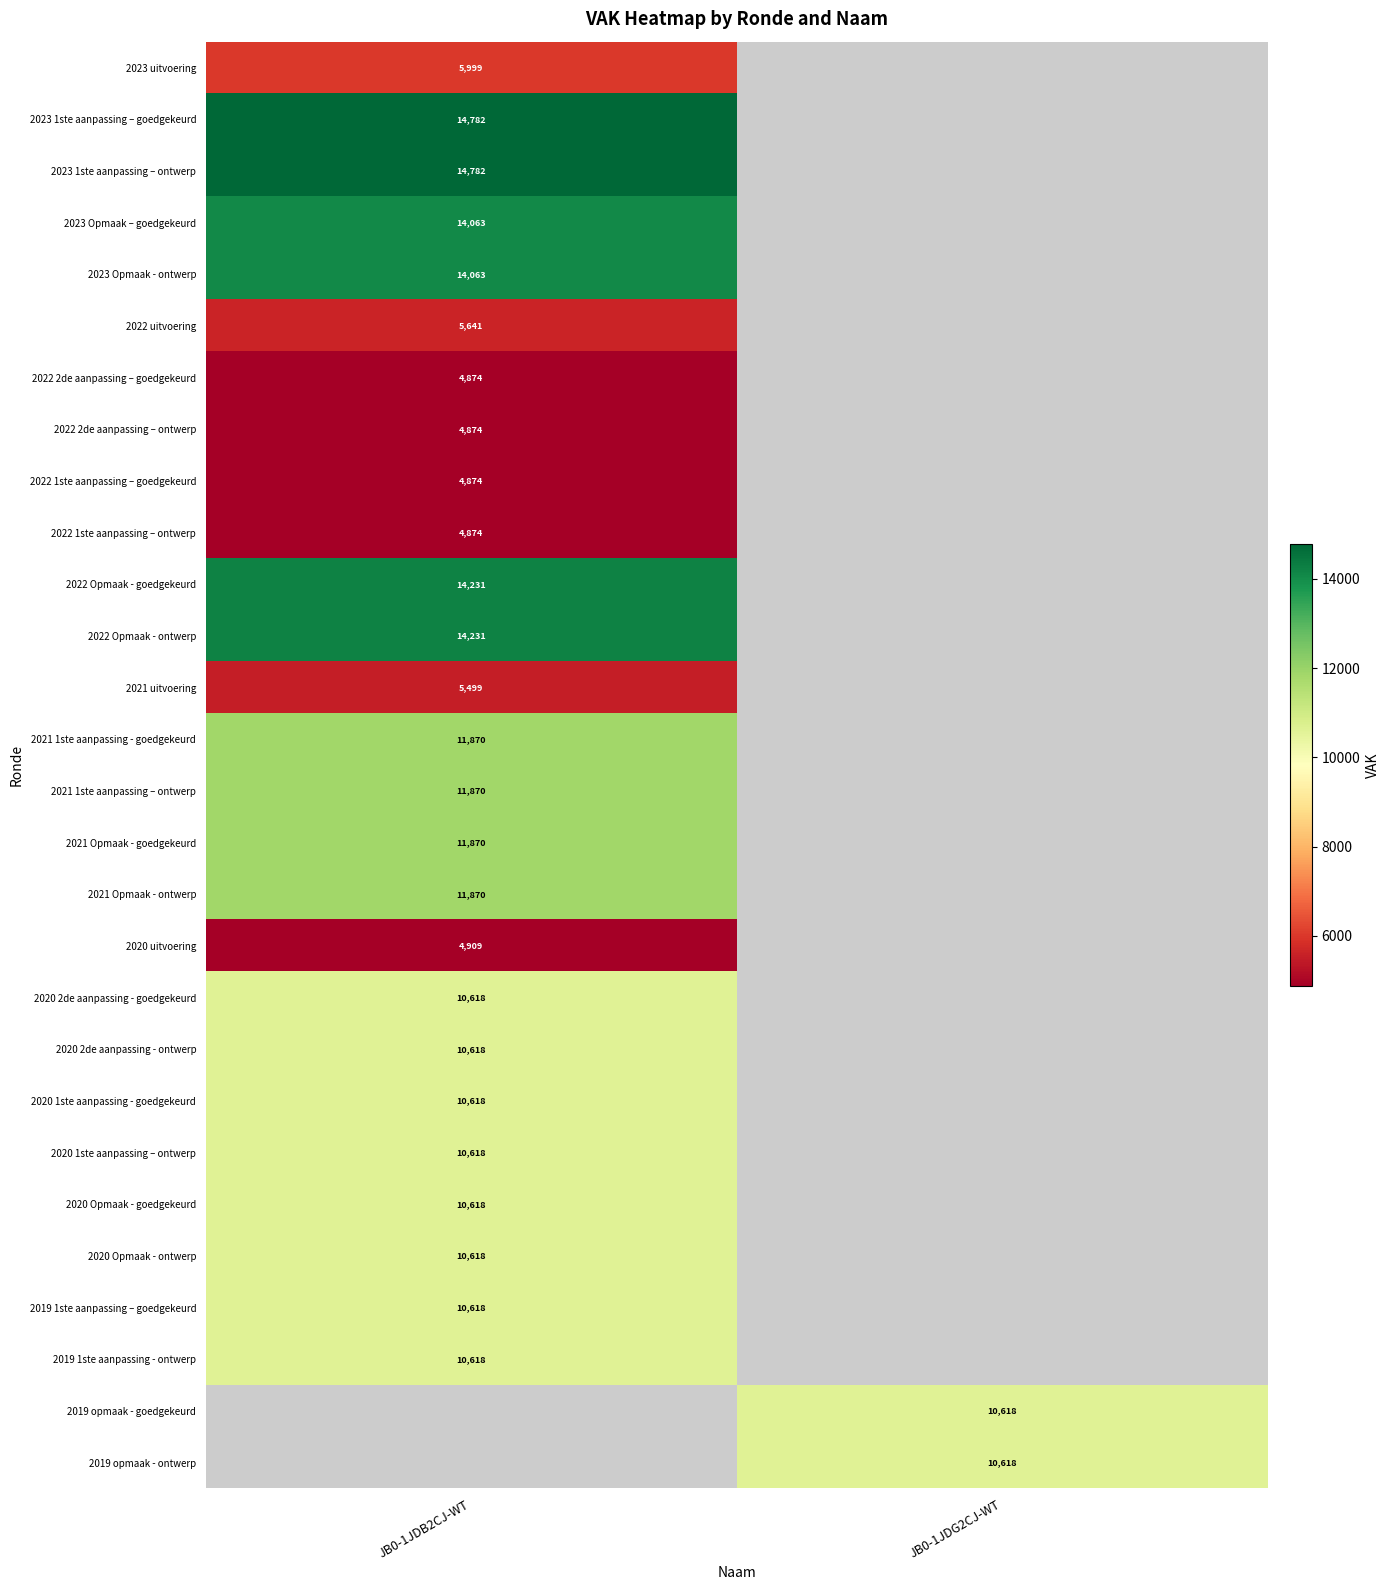

The 2022 Opmaak - goedgekeurd series shows 4060.5 at JB0-1JDB2CJ-WT. True or false?

False